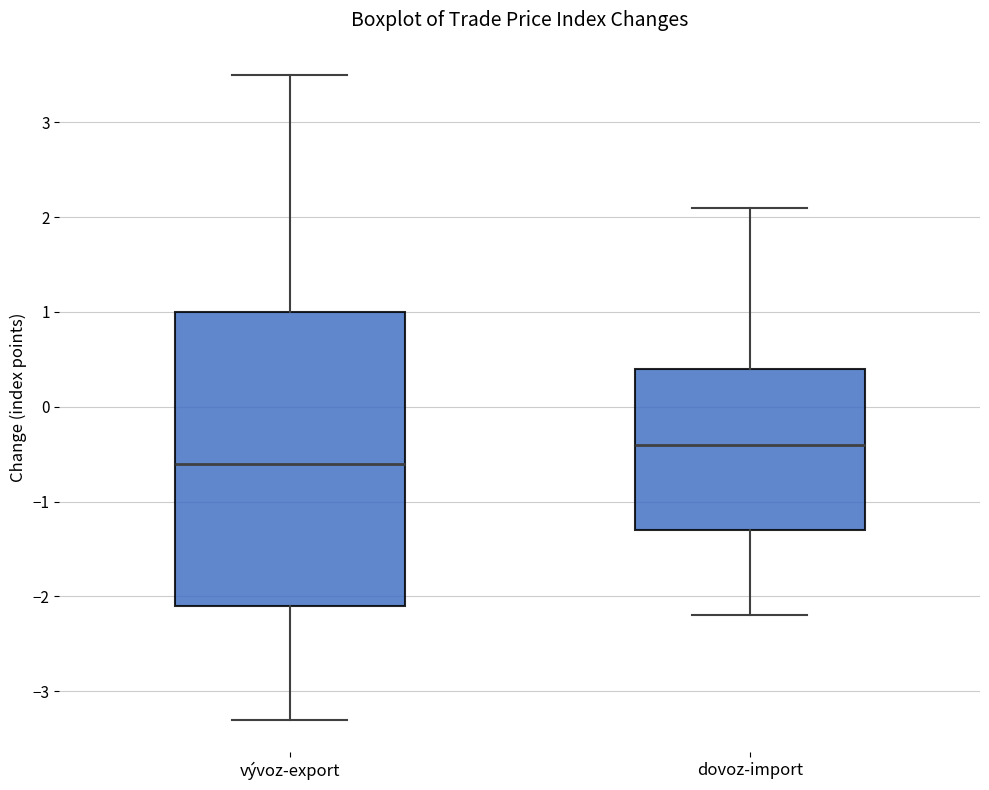

Reading left to right, transcribe this box plot: for each box, give where its median line is, the range the box spans, and where its two whiskers end, as read against the y-axis. The values are not printed on the chart, so give them approximately, as read against the axis.

vývoz-export: median -0.6, box -2.1 to 1.0, whiskers -3.3 to 3.5
dovoz-import: median -0.4, box -1.3 to 0.4, whiskers -2.2 to 2.1